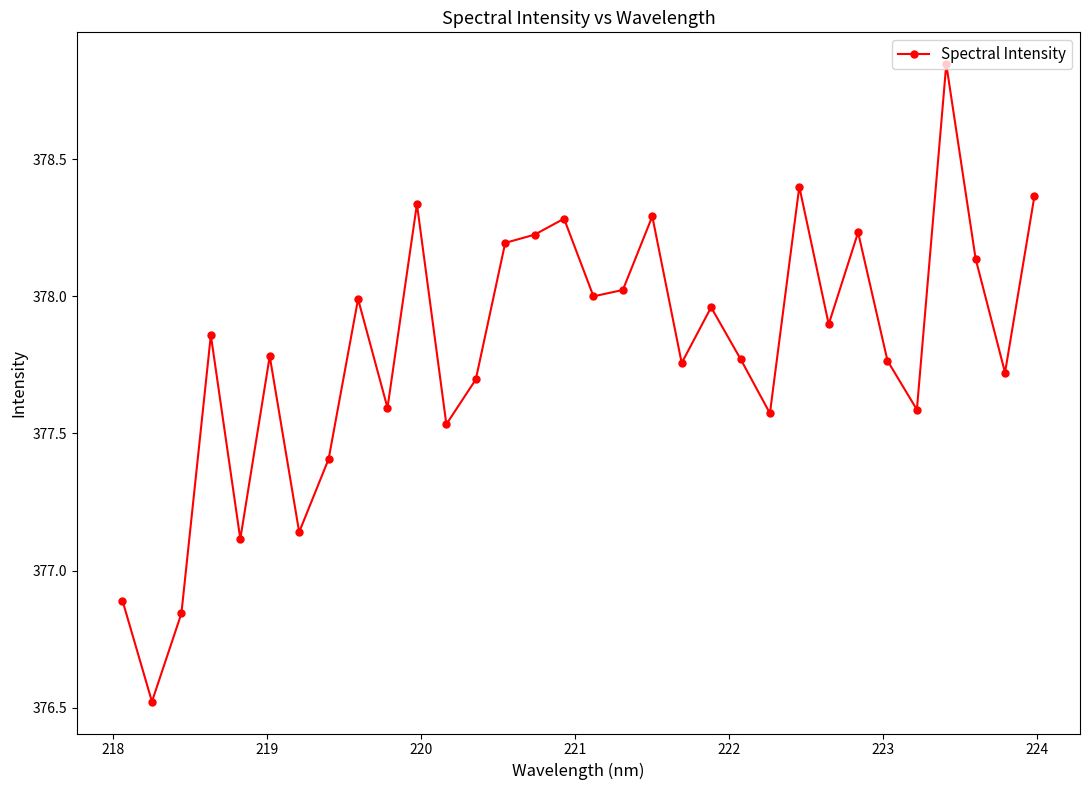

What is the minimum value shown in the chart?

376.5